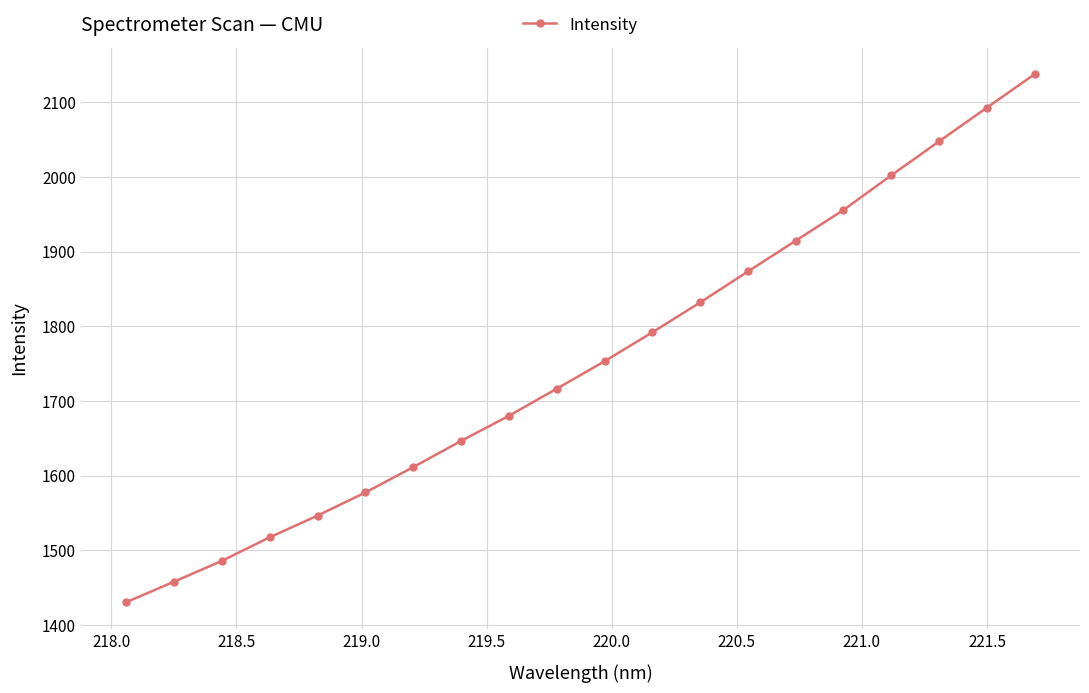

Does the chart have visible grid lines?

Yes